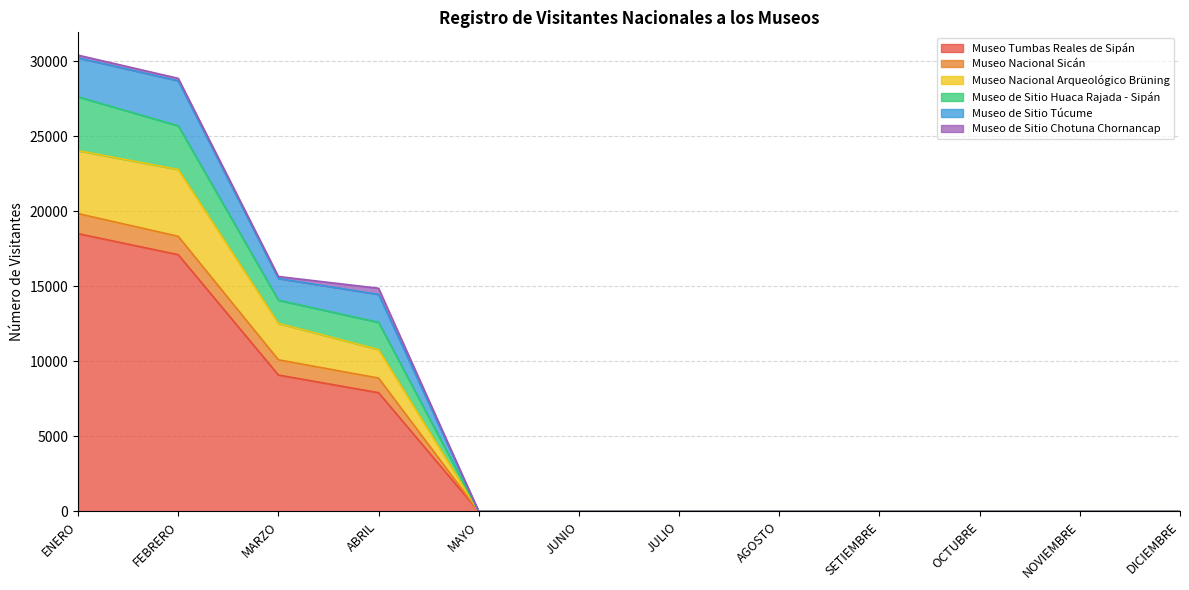

What is the highest value of the Museo Tumbas Reales de Sipán series?

18516